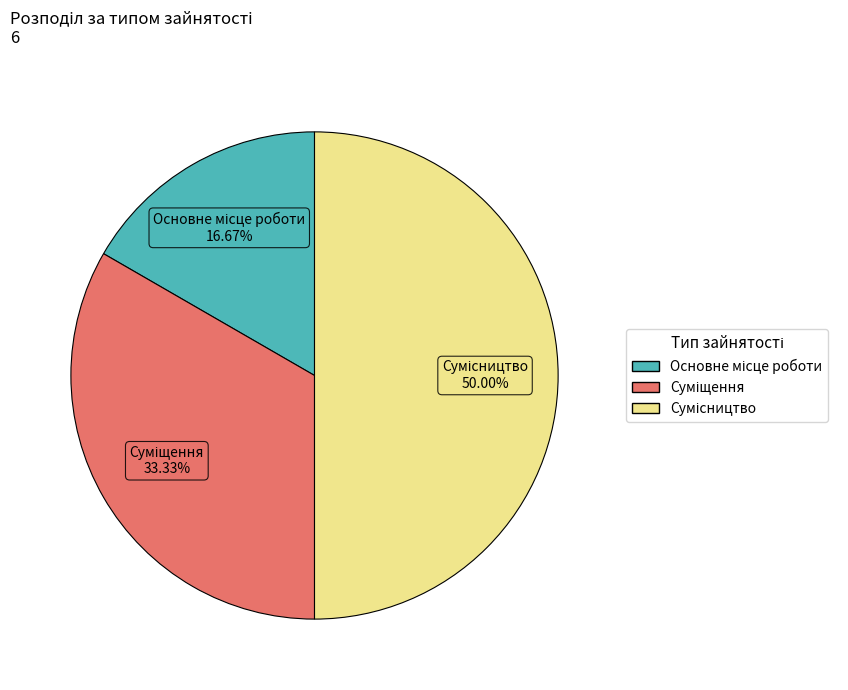

Count the number of slices in the pie.

3